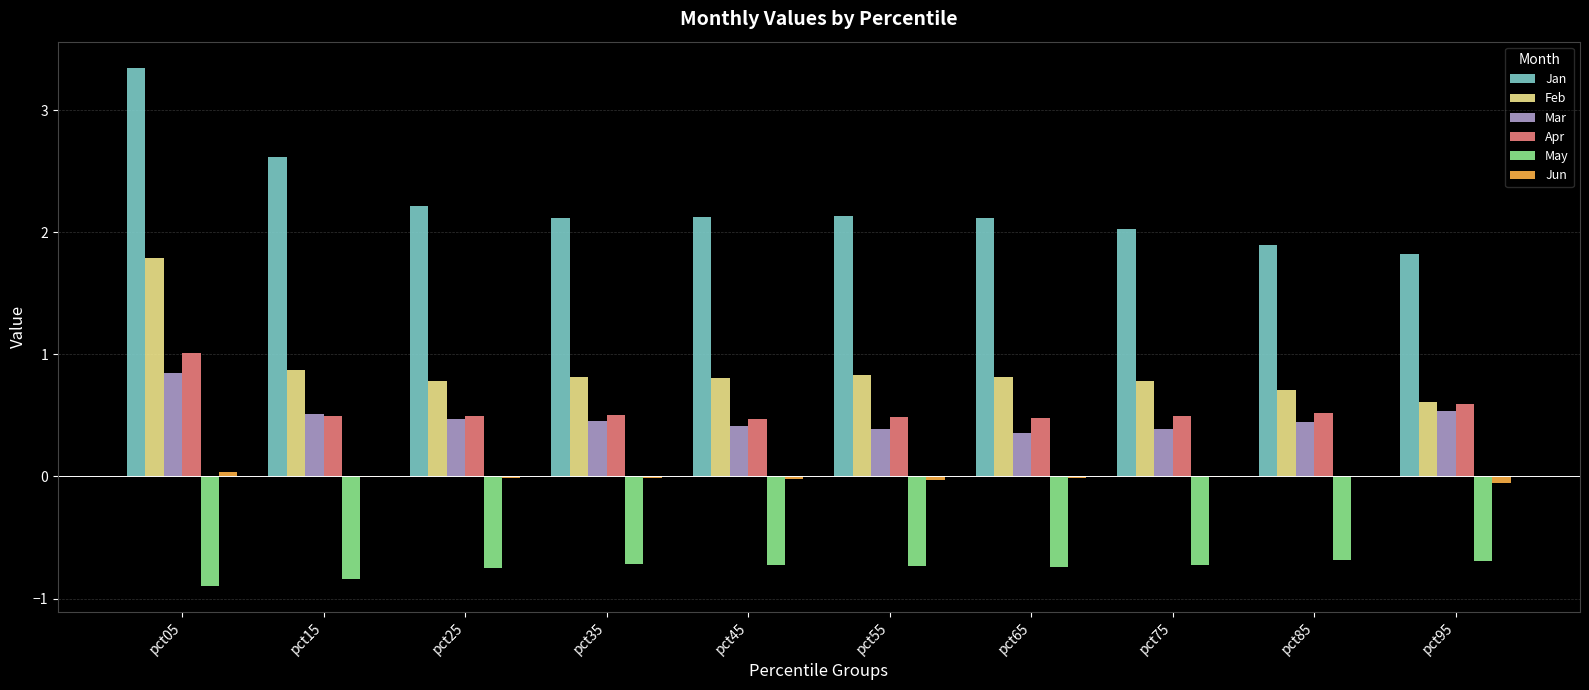

Is it true that Jan equals 2.1 at pct45?

True